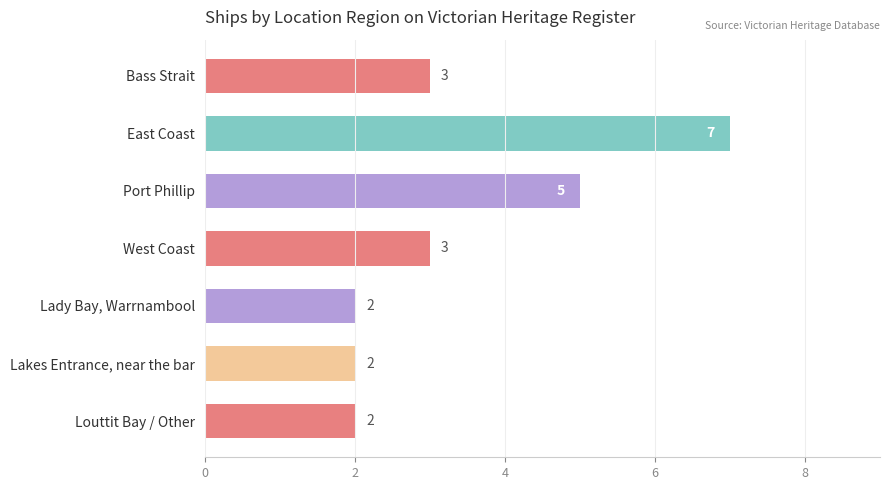

The chart shows a value of 2 at Louttit Bay / Other. True or false?

True